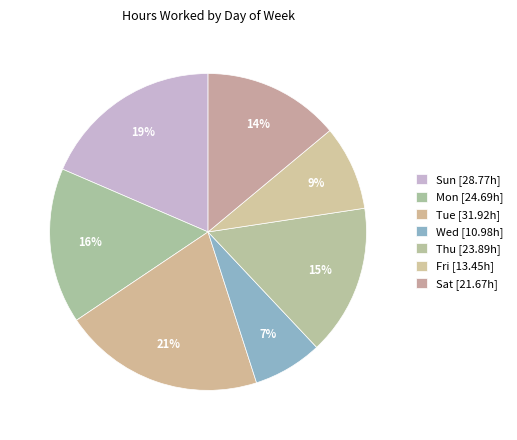

How many slices are in this pie chart?

7